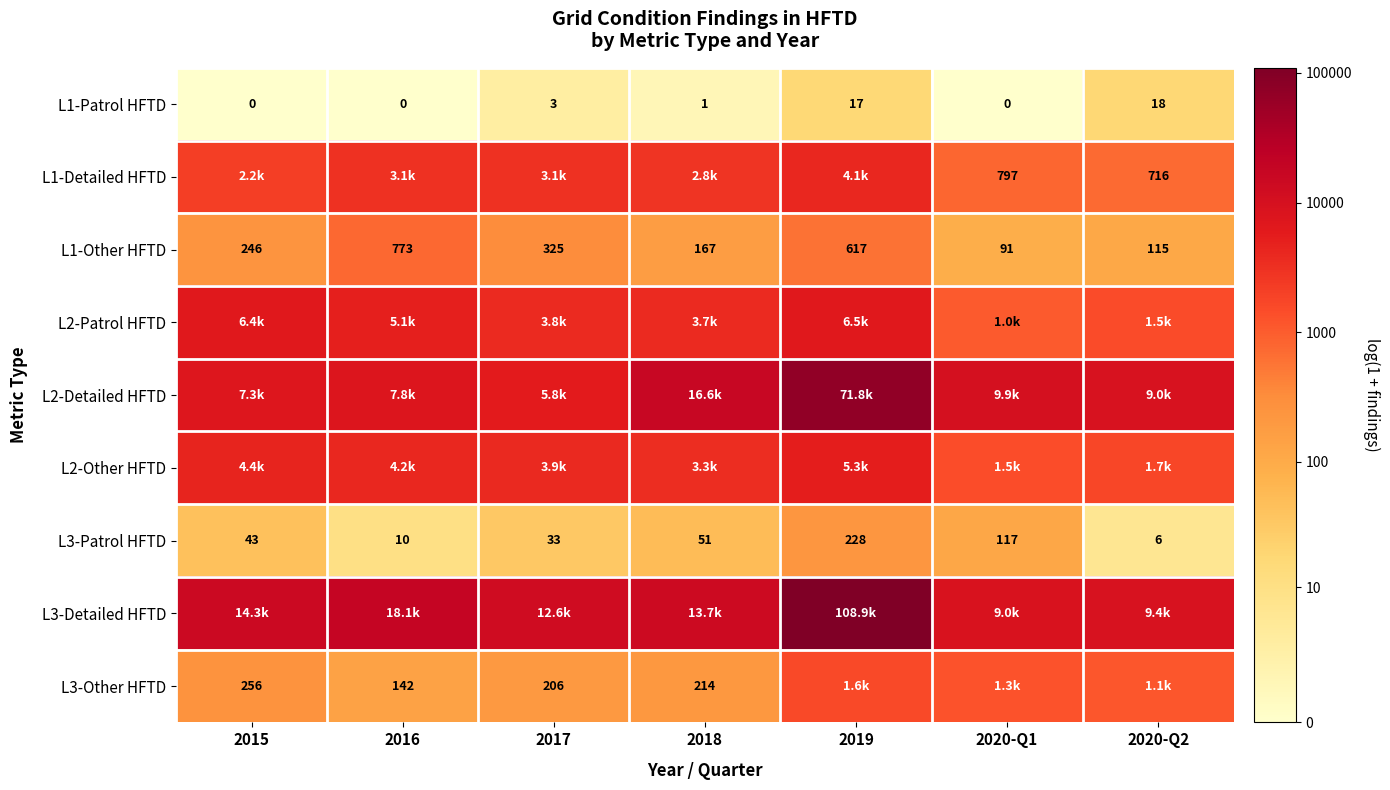

The L2-Other HFTD series shows 3.7 at 2016. True or false?

False